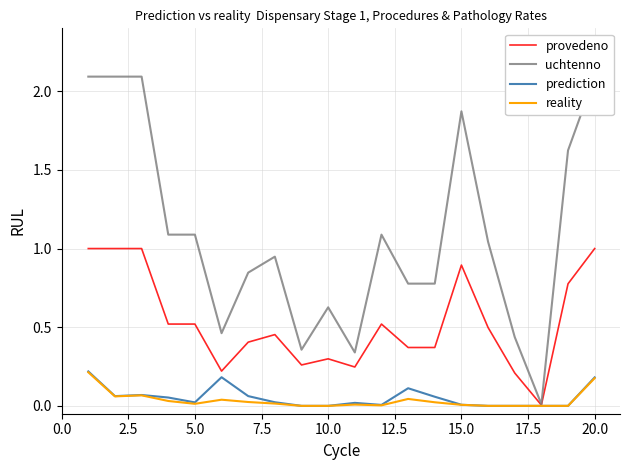

How many lines are shown in the chart?

4